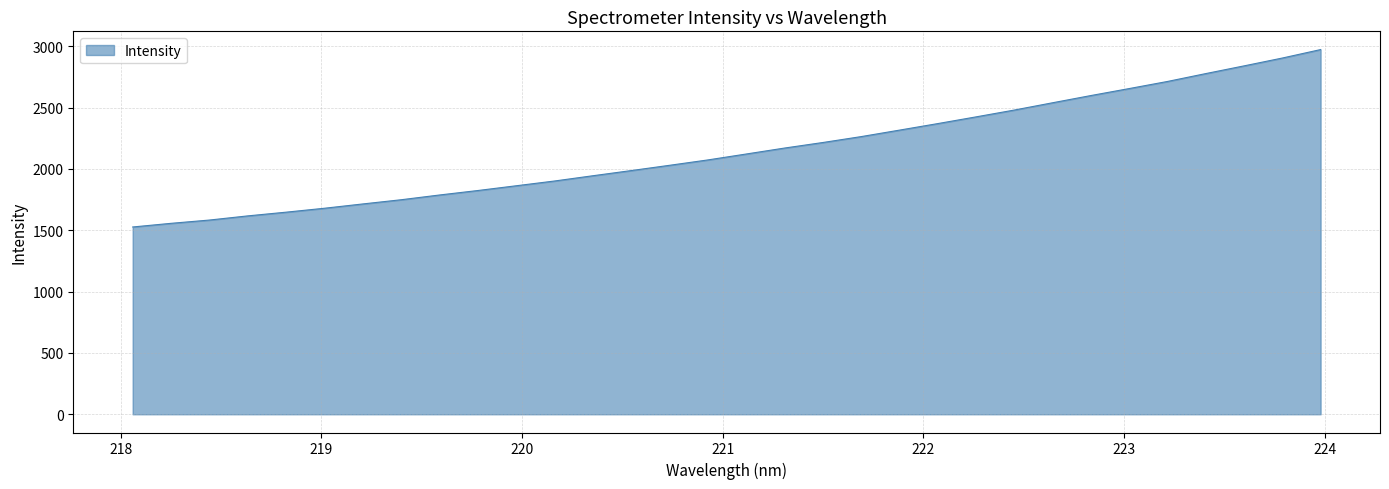

What is the smallest value displayed?

1526.6